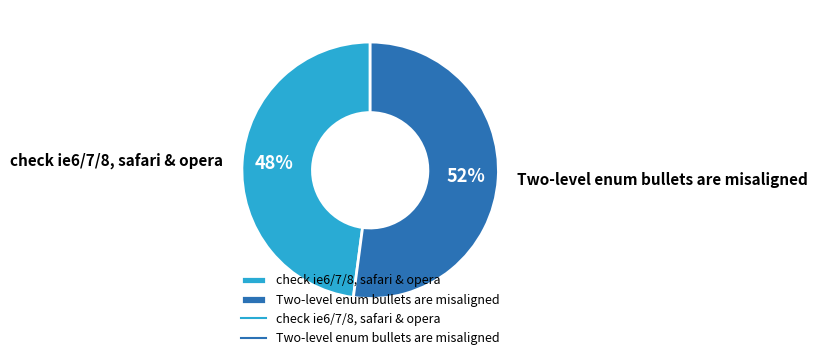

Combined, do Two-level enum bullets are misaligned and check ie6/7/8, safari & opera account for over 50%?

Yes